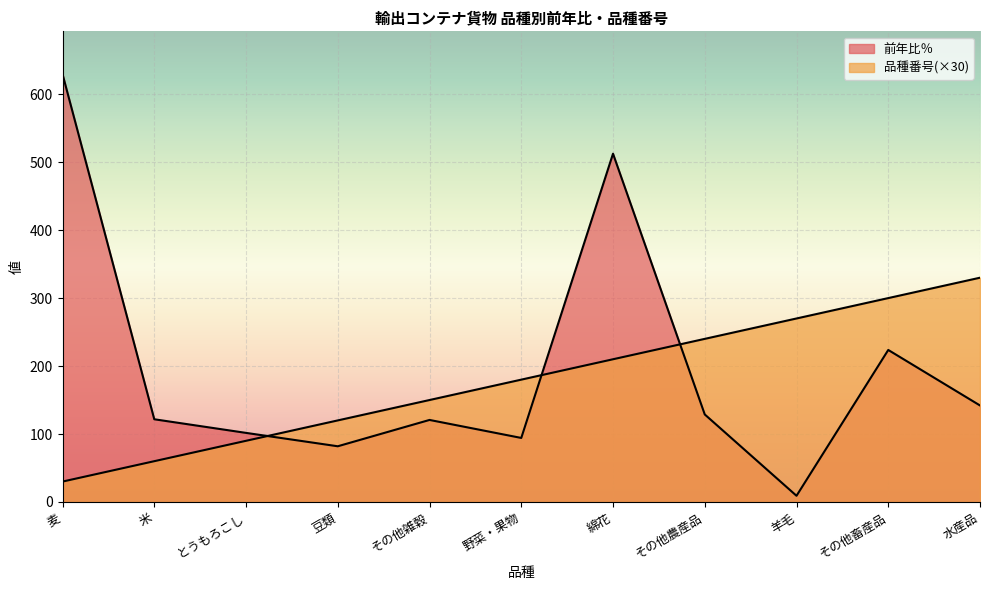

How many lines are shown in the chart?

2